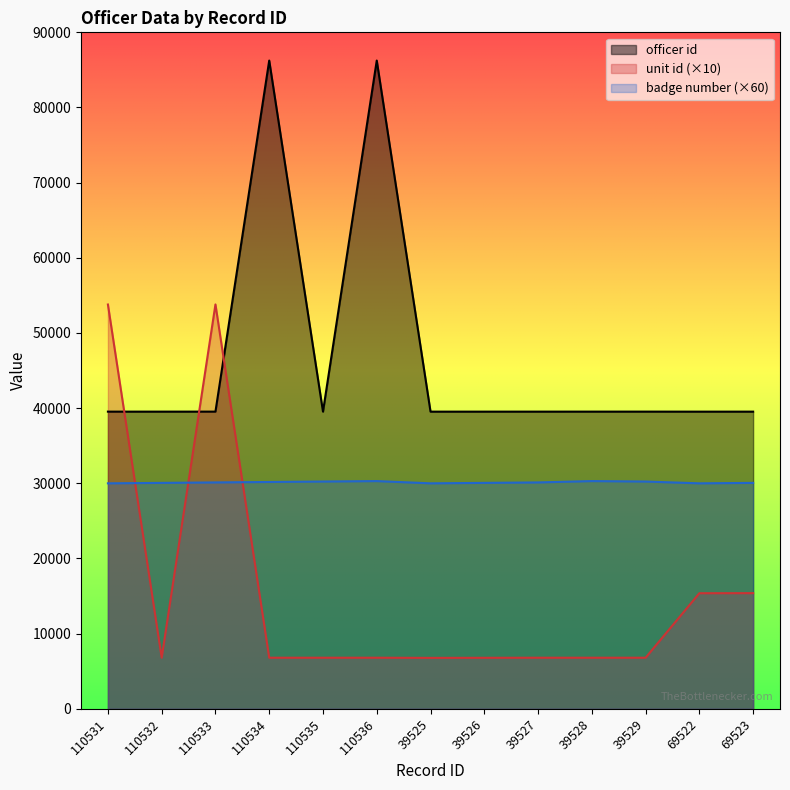

How many interior local peaks does the badge number series have?

2